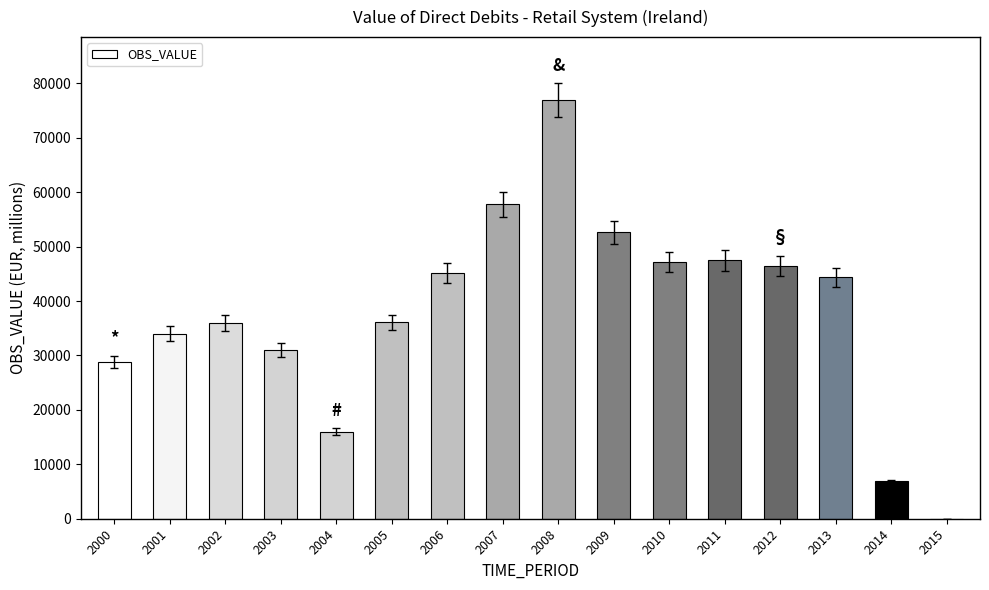

What is the maximum value shown in the chart?

76940.2